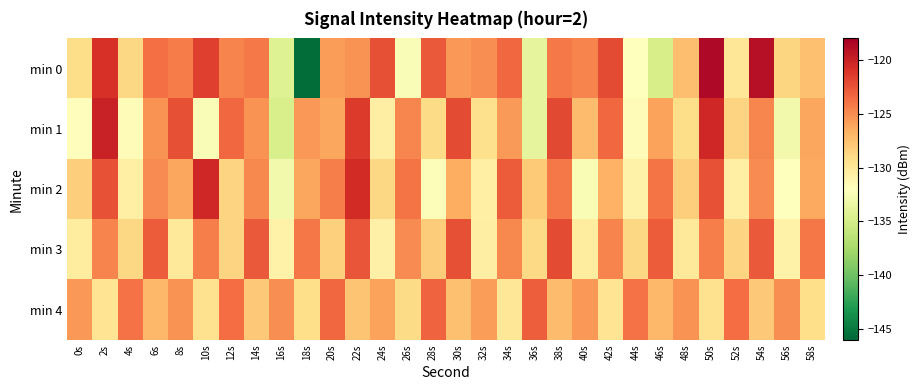

Which series has the largest range (max minus min)?

min 0